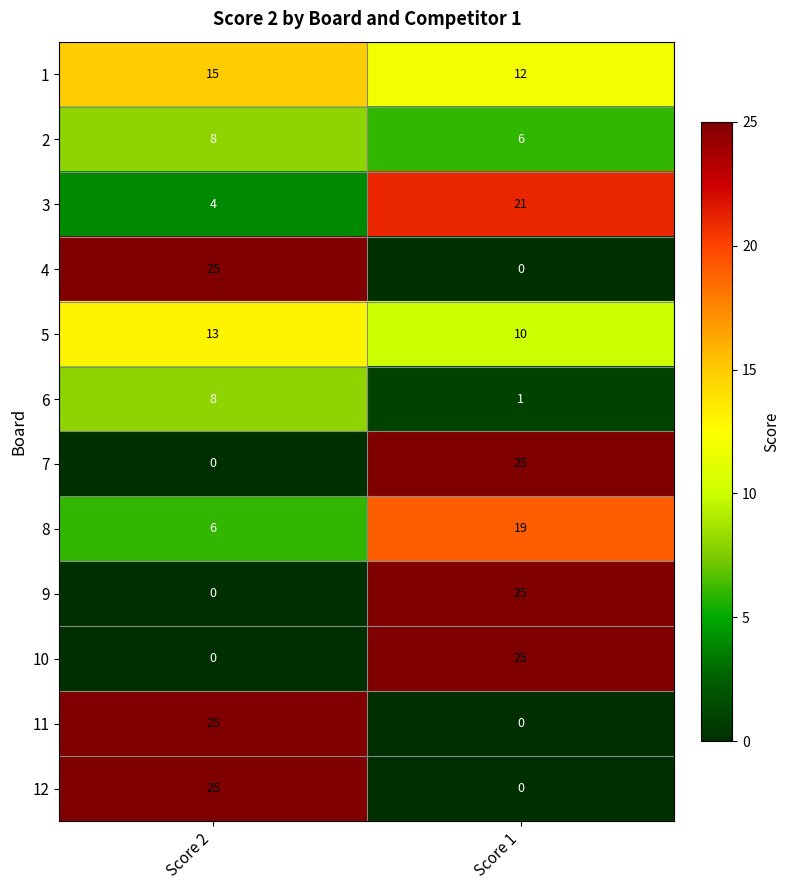

What is the greatest value displayed?

25